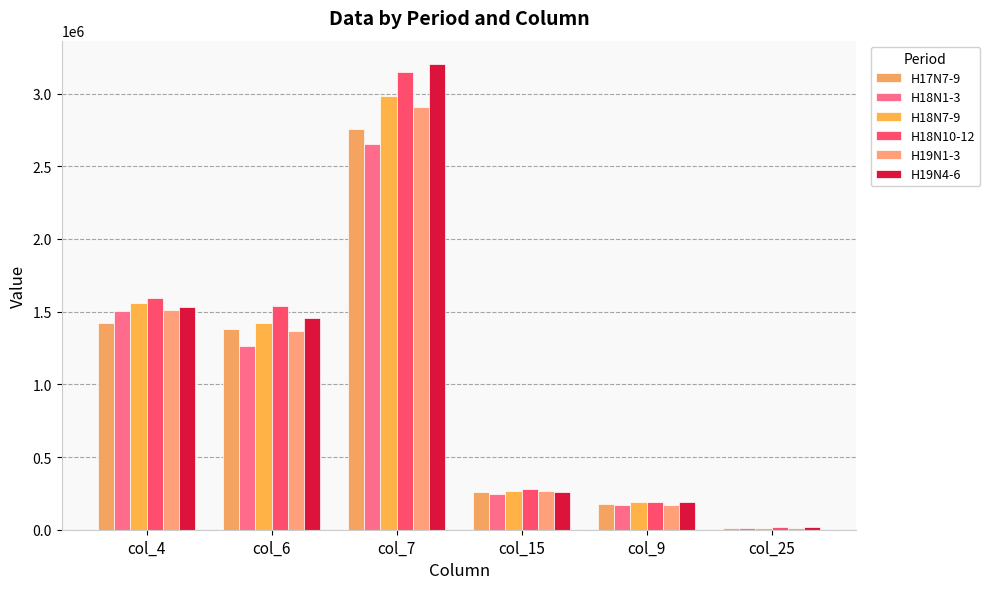

What is the value of the H18N1-3 bar at the 2nd from the left?

1261211